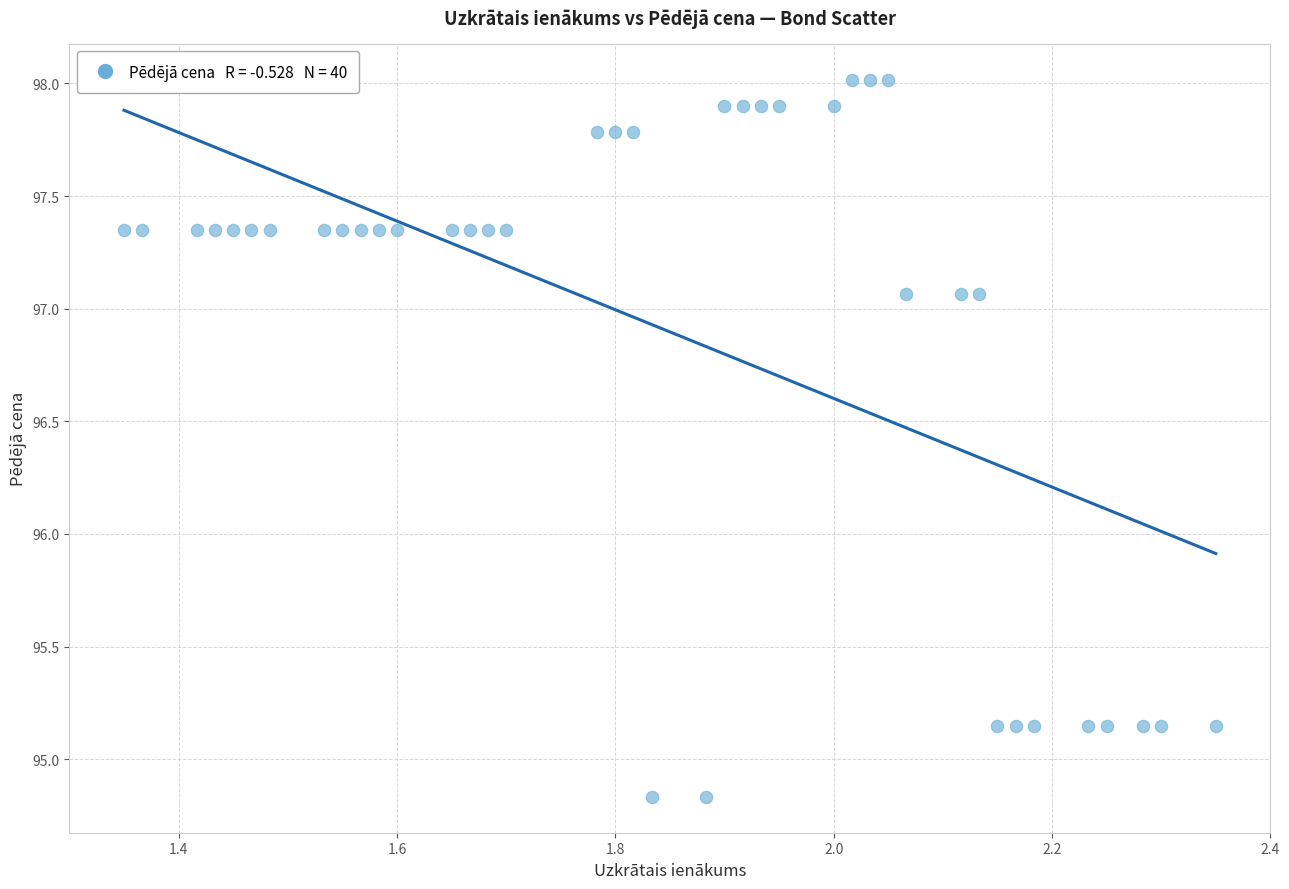

What is the range of Y values (max minus min)?

3.2